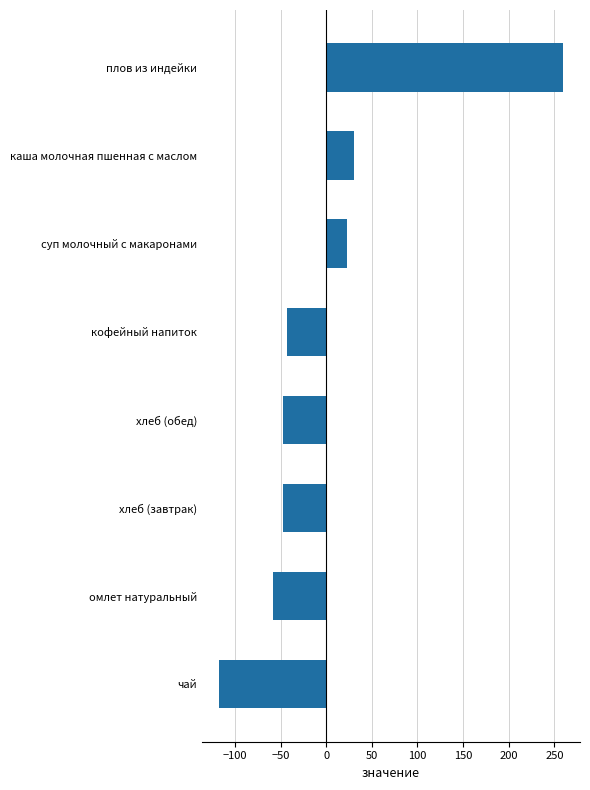

What is the label of the 4th bar from the bottom?

хлеб (обед)